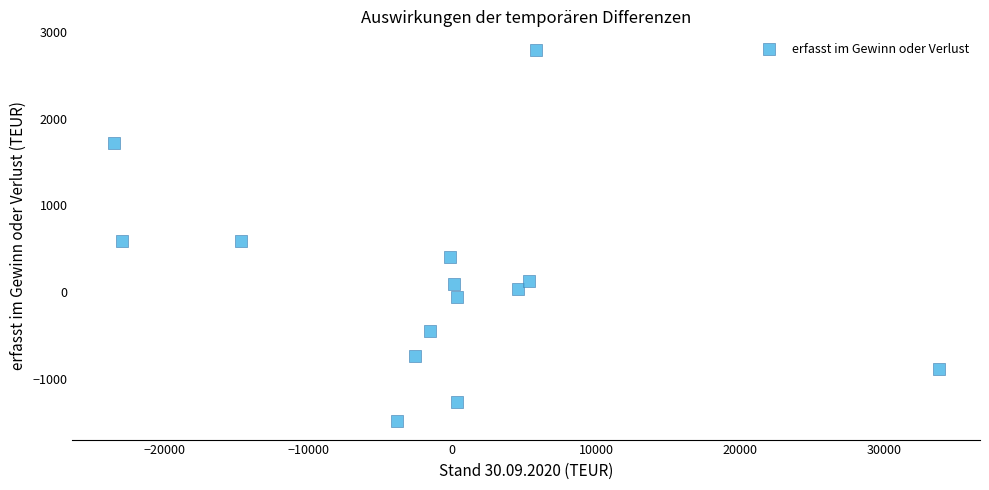

What is the range of X values (max minus min)?

57348.5